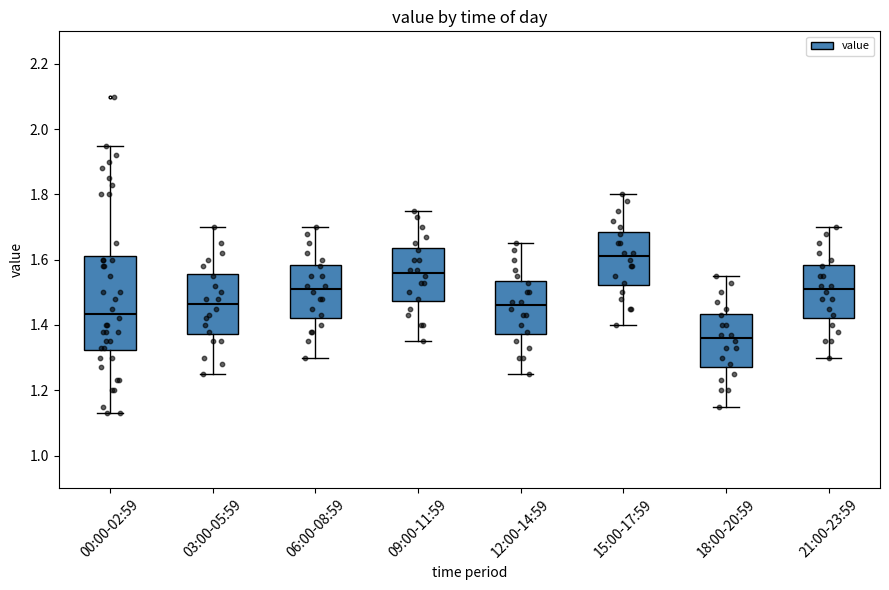

Which box has the highest median line?

15:00-17:59